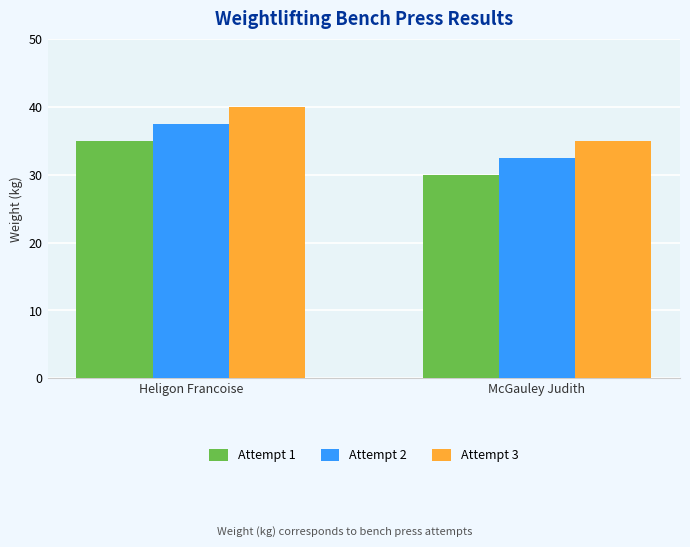

What is the spread (max minus min) of values at McGauley Judith?

5.0